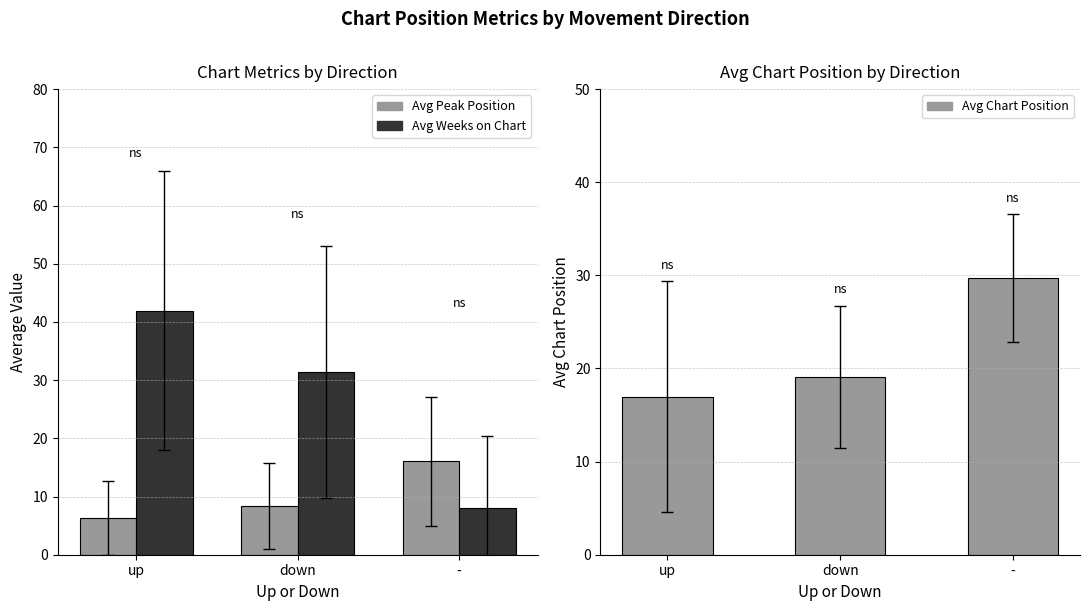

What is the approximate value of Avg Chart Position at -?

29.7